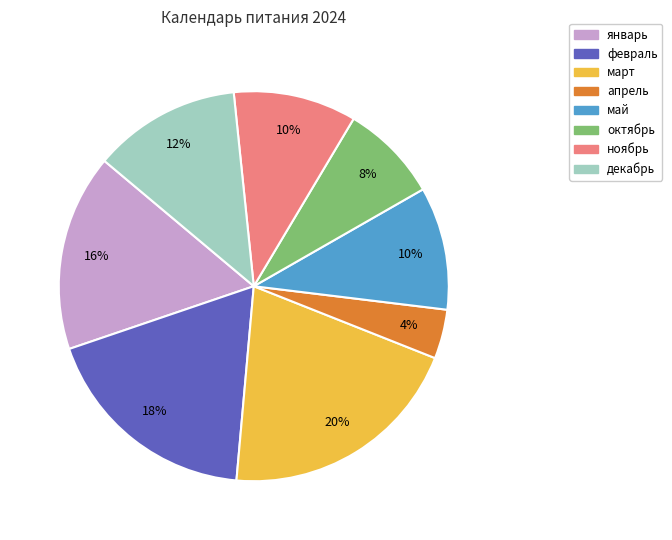

How many slices are in this pie chart?

8